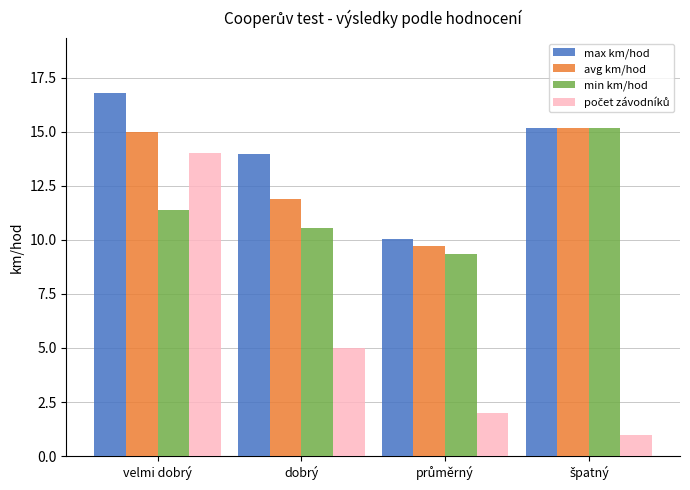

The value of max km/hod at dobrý is 7.2. True or false?

False